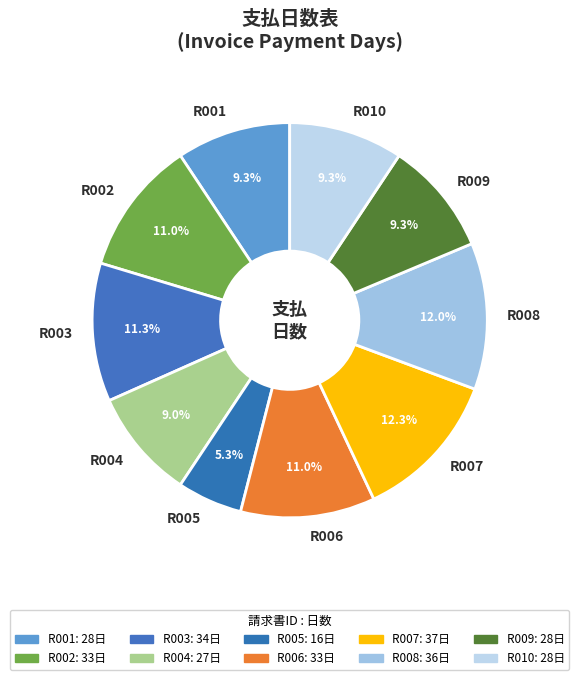

Is R003 the majority of the pie?

No